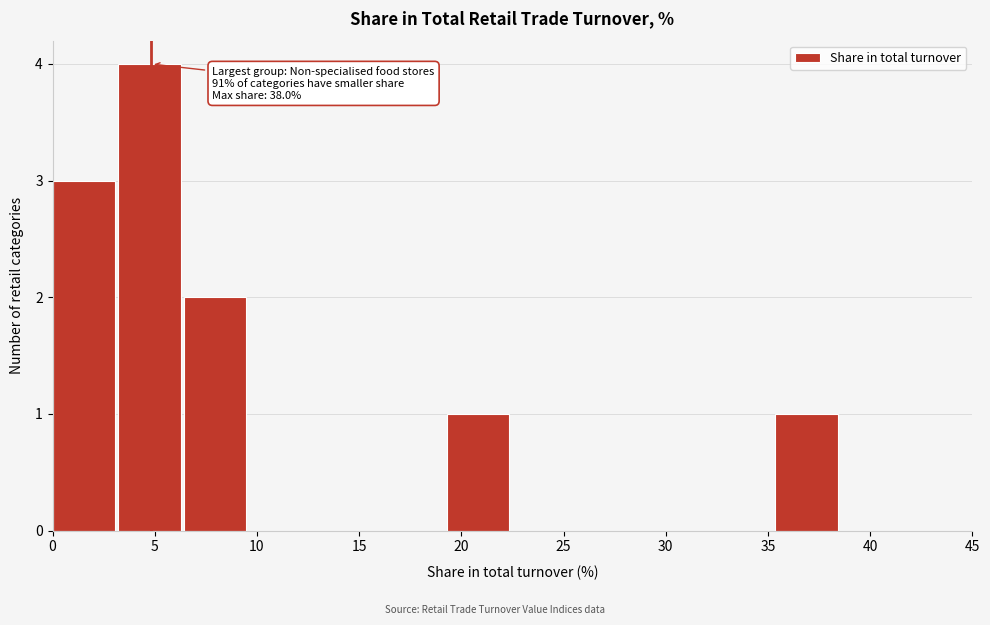

Which range on the x-axis has the tallest bar?

3.0 to 6.5